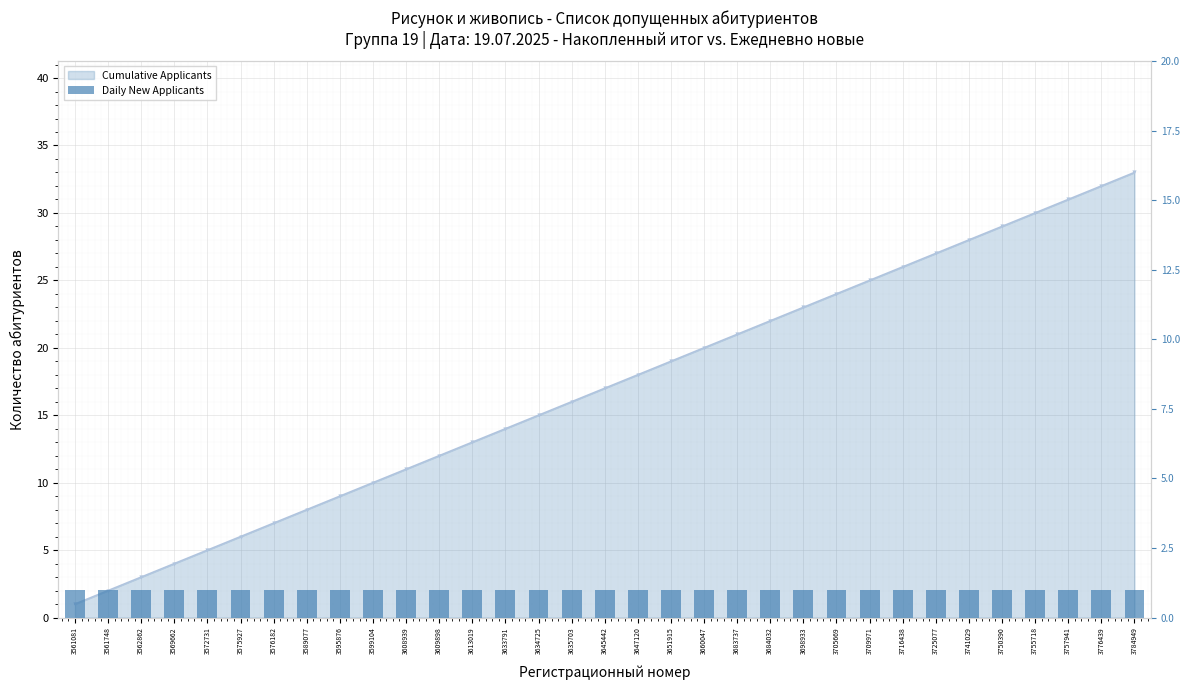

What is the smallest value displayed?

1